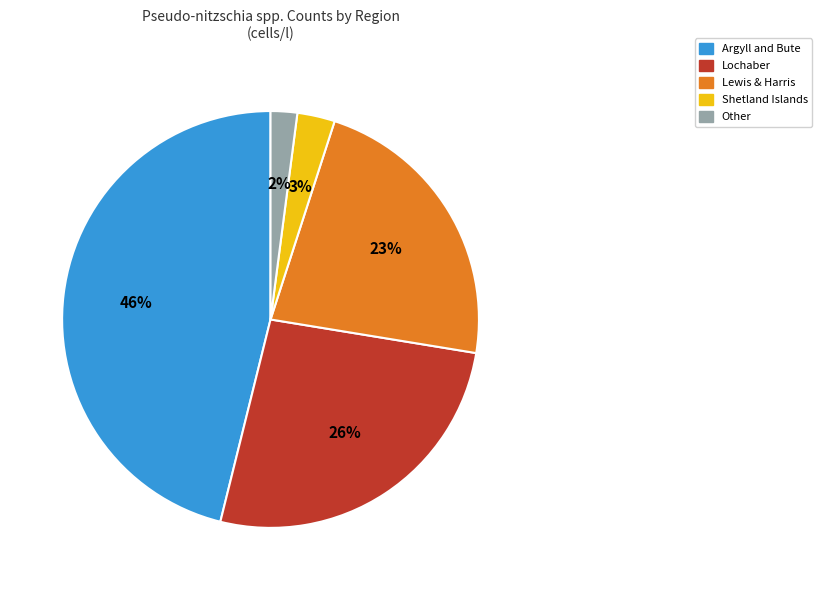

To the nearest percent, what is the average slice percentage?

20%